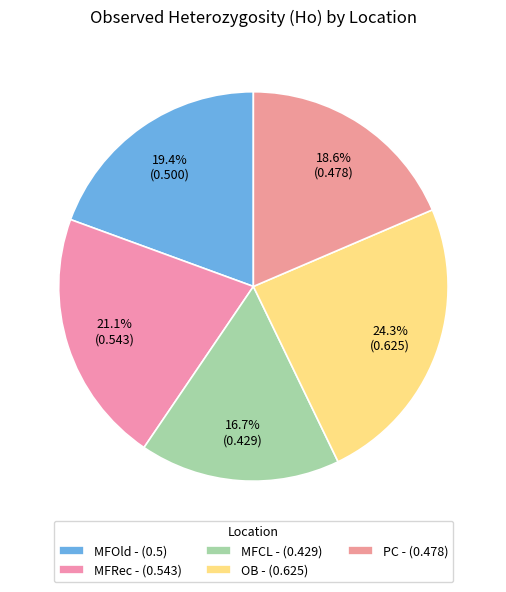

How many segments does this pie chart have?

5